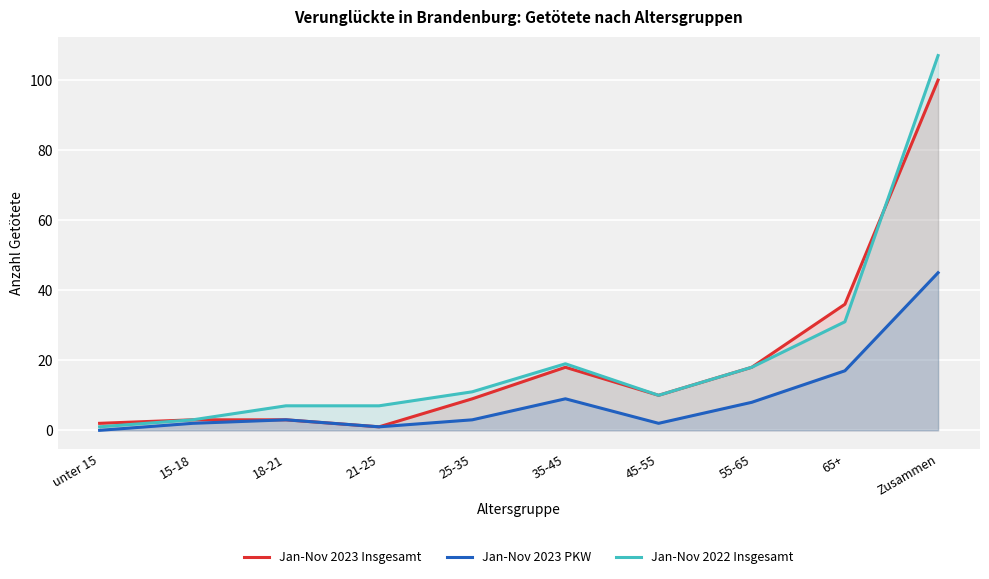

What is the total value across all series at 21-25?

9